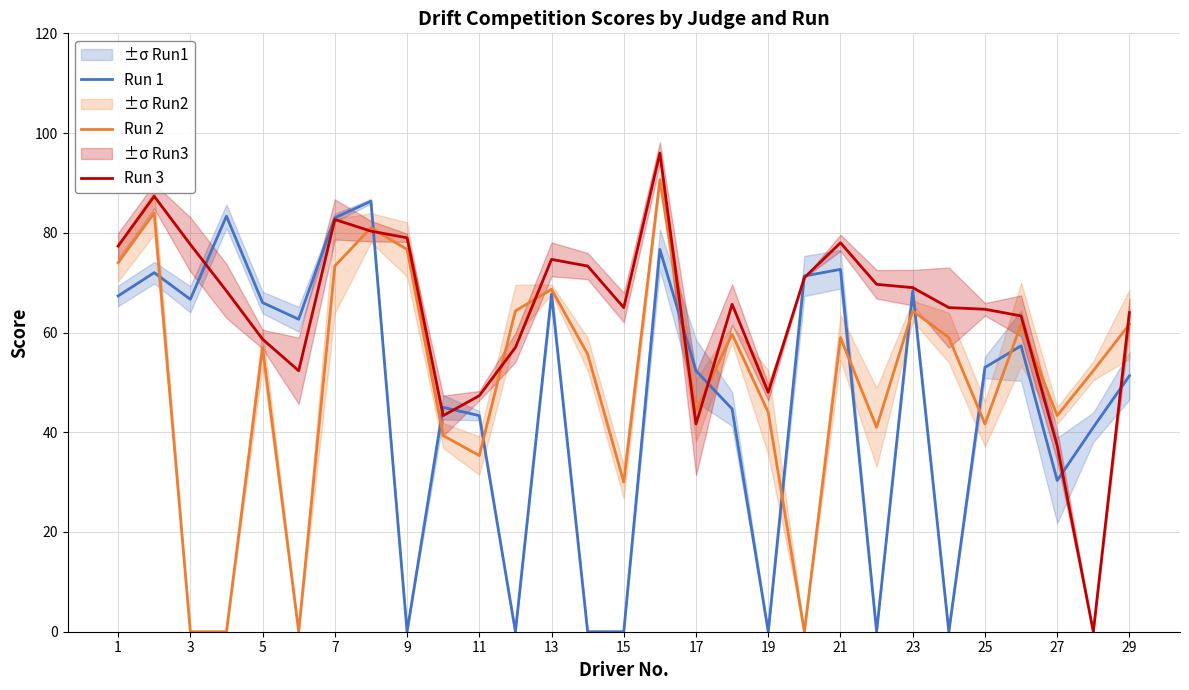

List the series in order of their peak value, highest first.

Run 3, Run 2, Run 1